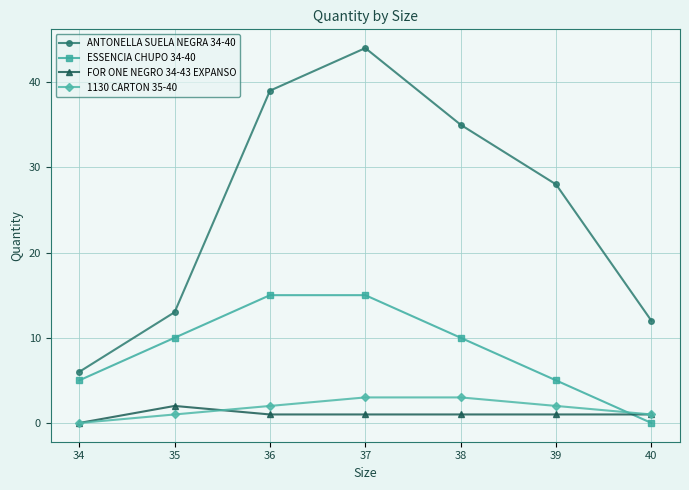

At which category is the sum across all series the highest?

37